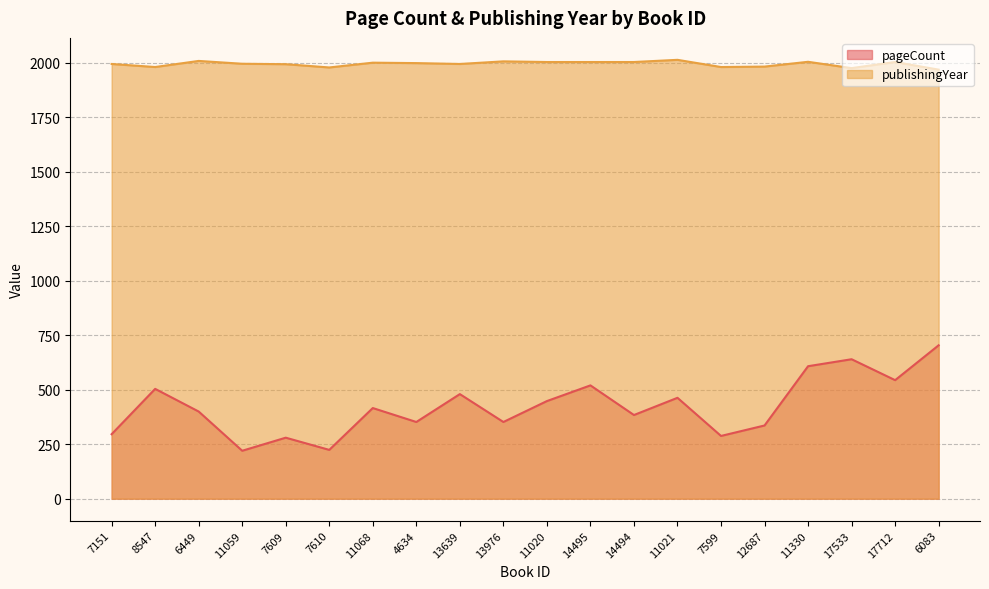

At which category is the sum across all series the highest?

6083